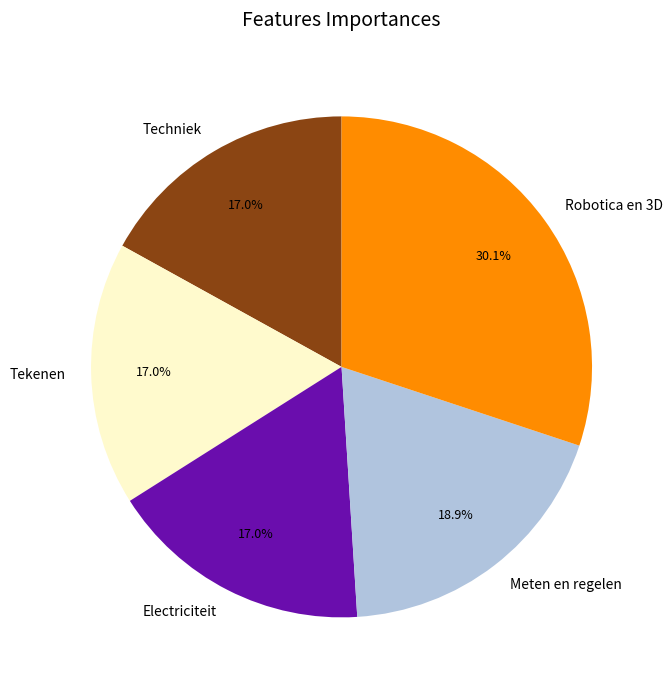

To the nearest percent, what percentage of the pie is Techniek?

17%